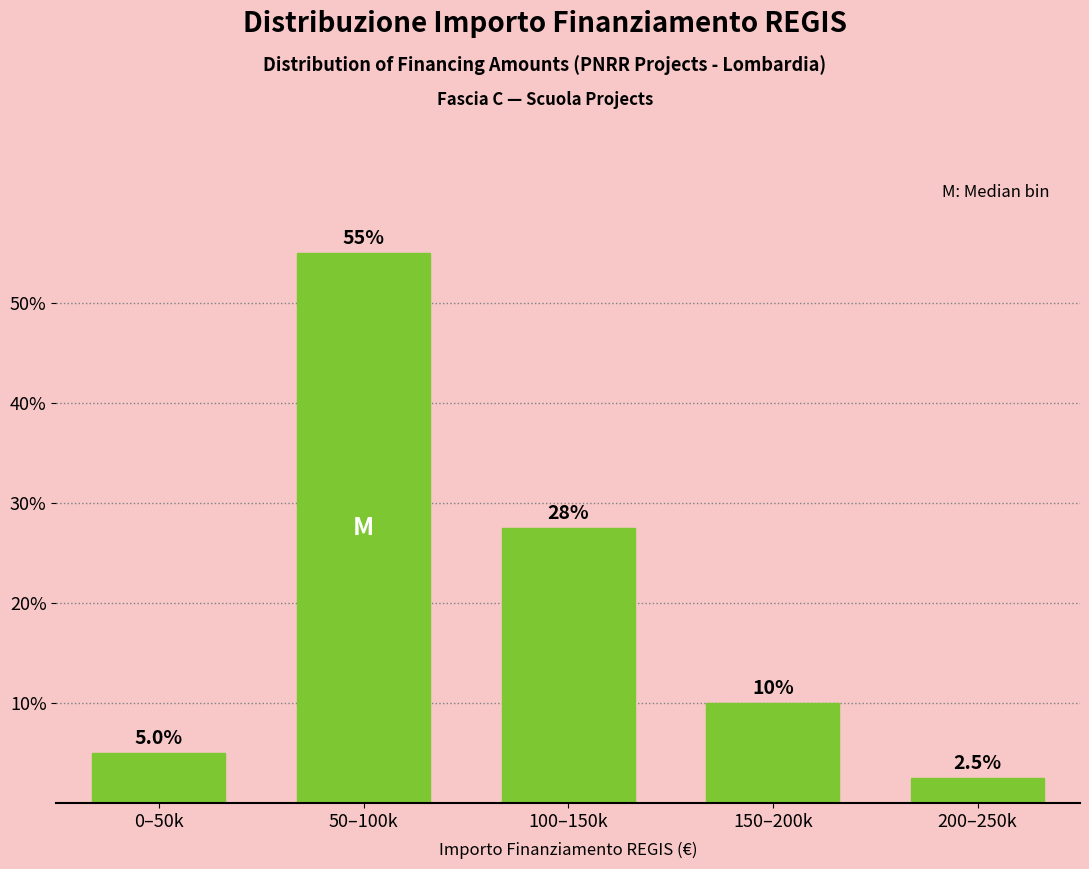

Reading right to left, what are all the values shown in this chart?

2.5	10.0	27.5	55.0	5.0